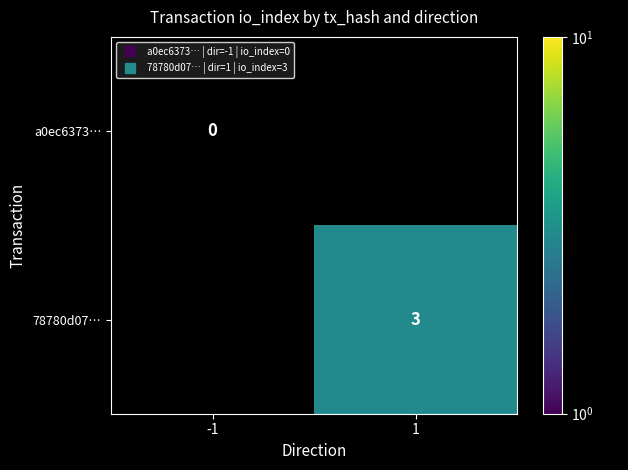

The value of 78780d07… at 1 is 3.0. True or false?

True